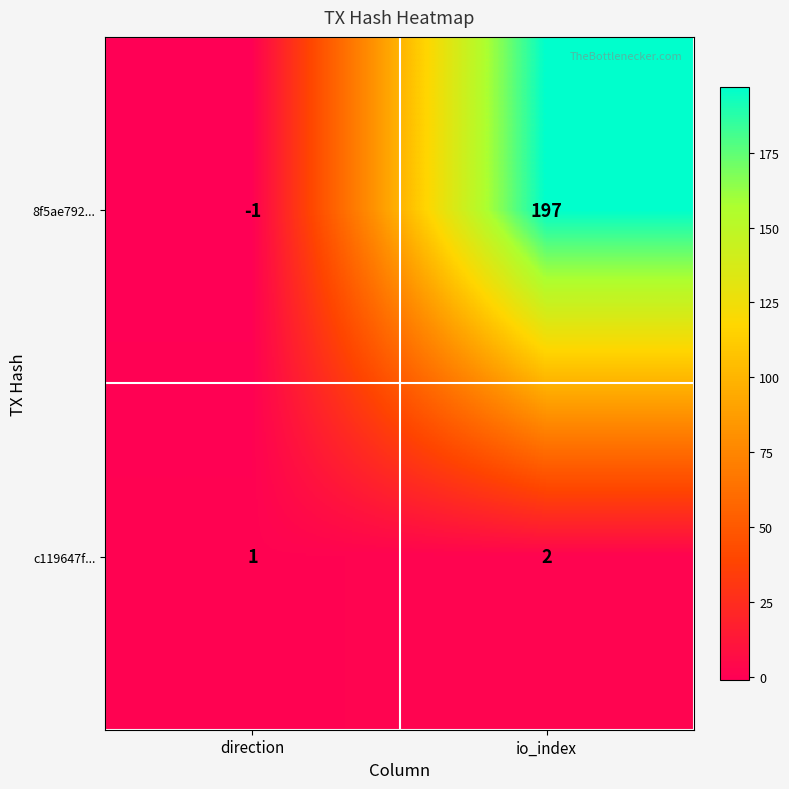

Rank the series at direction from highest to lowest value.

c119647f..., 8f5ae792...